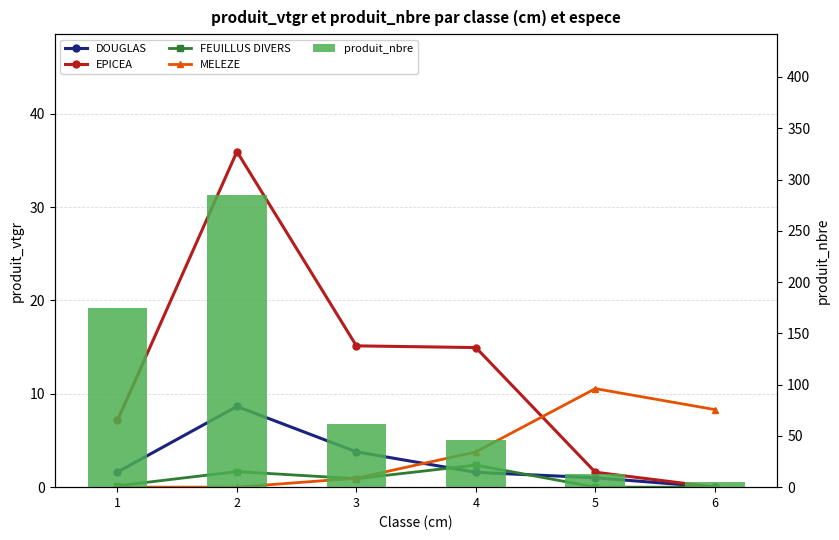

What is the value of the produit_nbre bar at the 5th from the left?

13.0